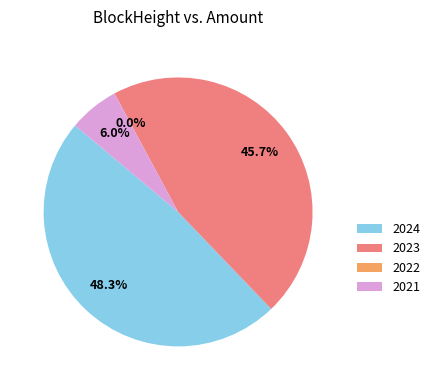

Combined, do 2023 and 2021 account for over 50%?

Yes